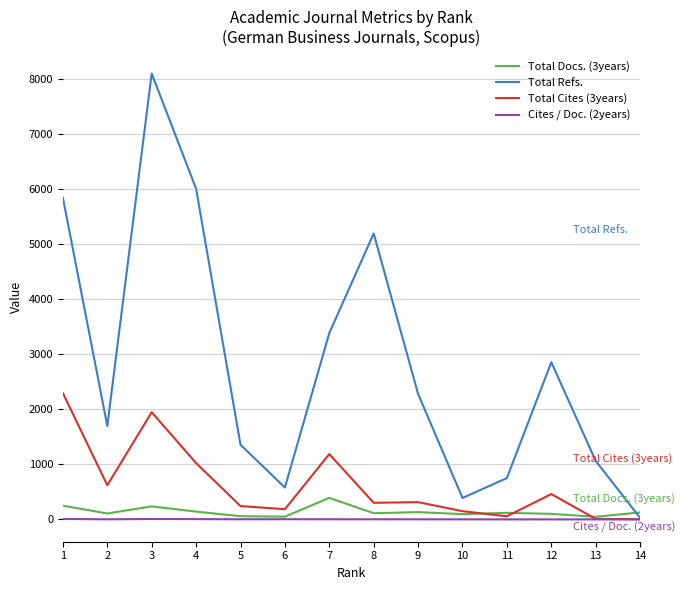

How many lines are shown in the chart?

4